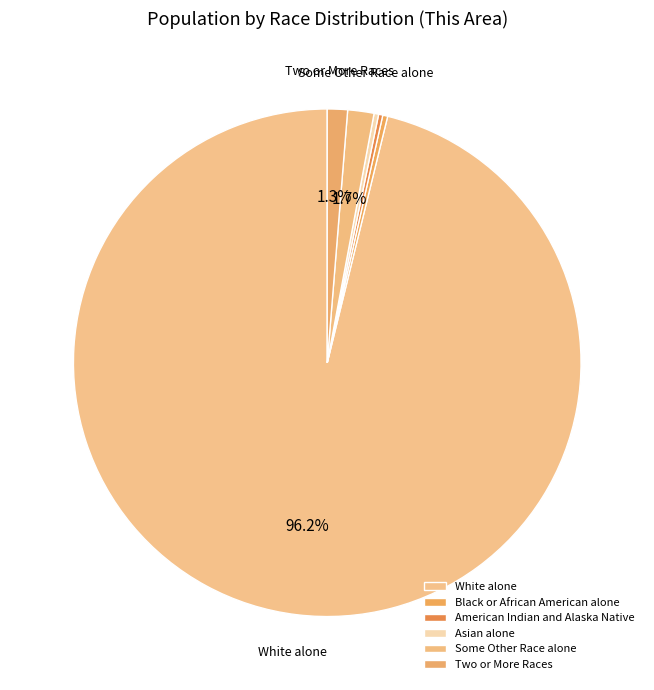

What is the change in value from American Indian and Alaska Native to Two or More Races?

+42